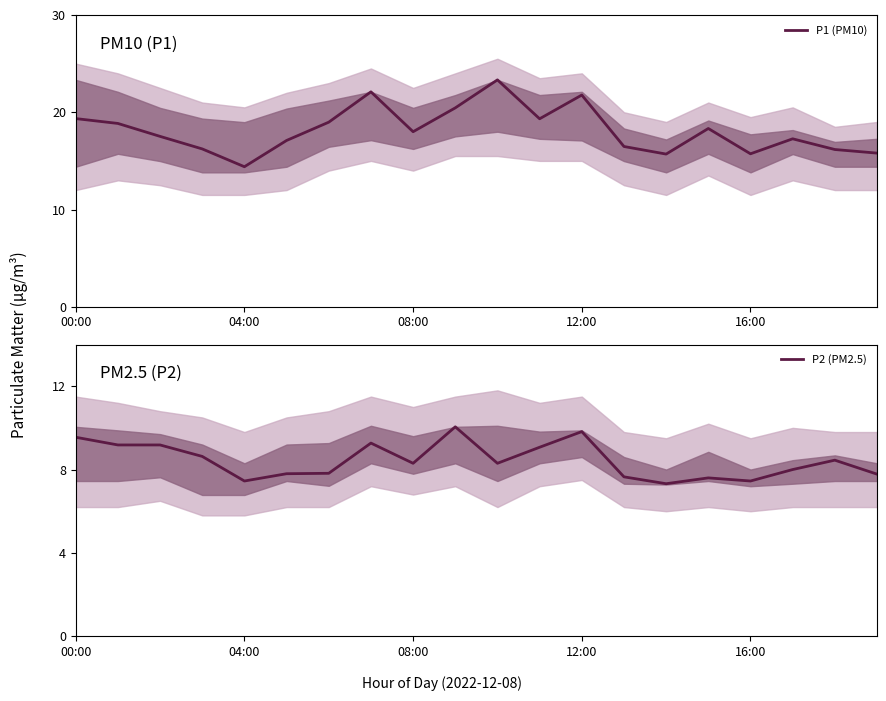

Which series has the largest total across all categories?

P1 (PM10)